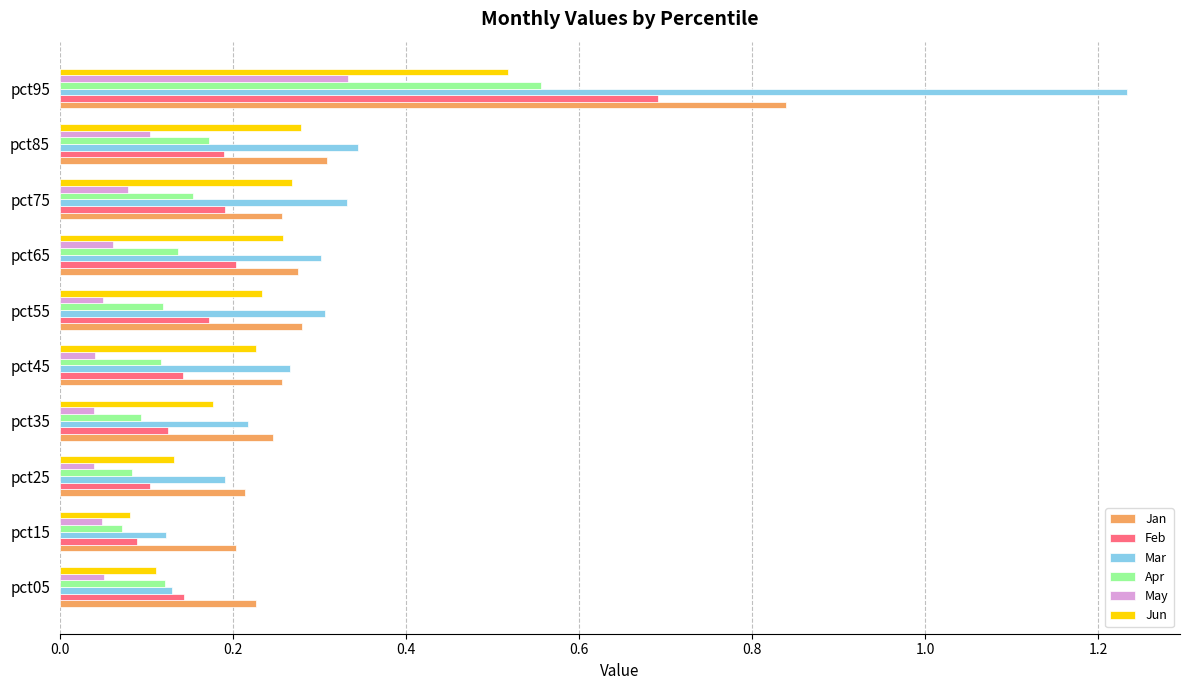

True or false: Apr has a value of 0.1 at pct05.

True